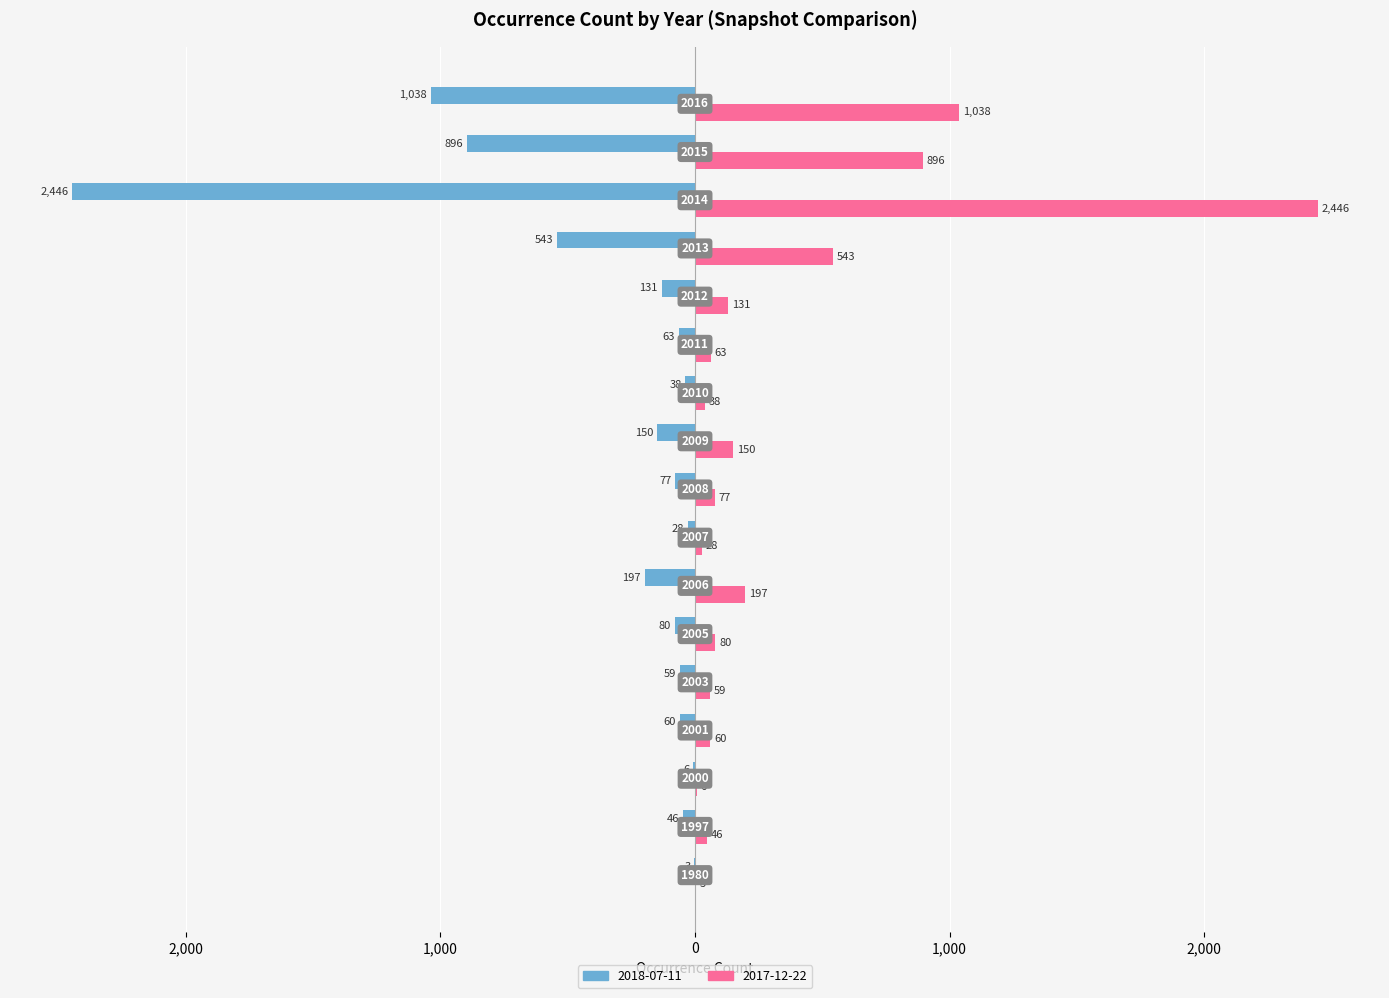

What are all the series names shown in the legend?

2018-07-11, 2017-12-22